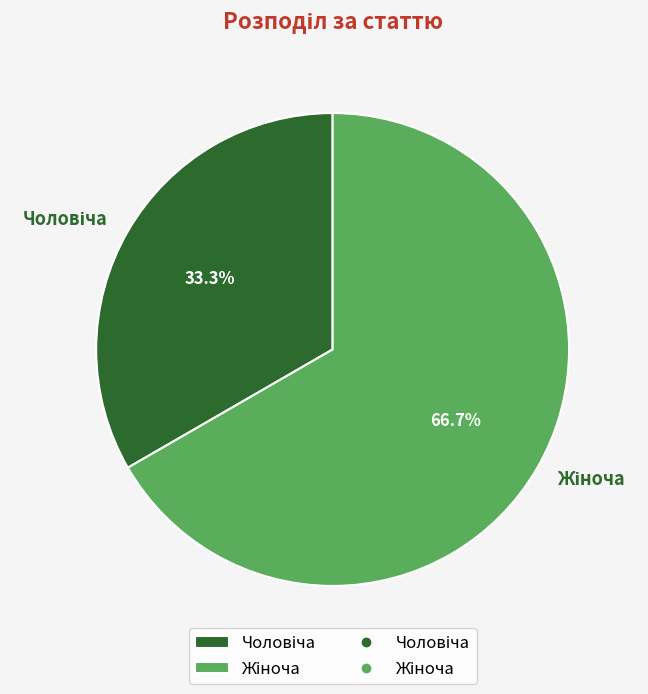

Is there any slice that represents more than half of the pie?

Yes